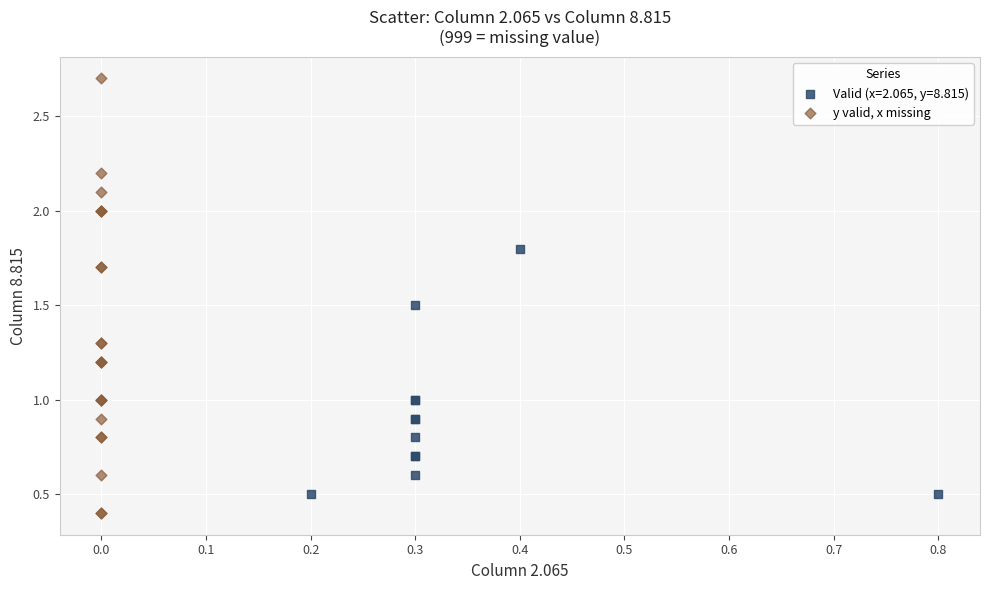

Which series contains the highest Y value?

y valid, x missing